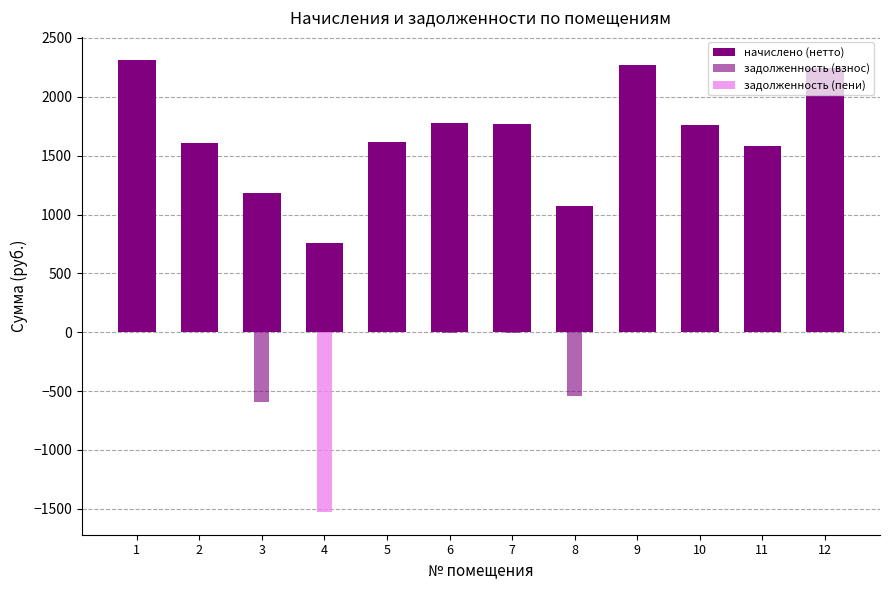

Which series has the largest range (max minus min)?

начислено (нетто)